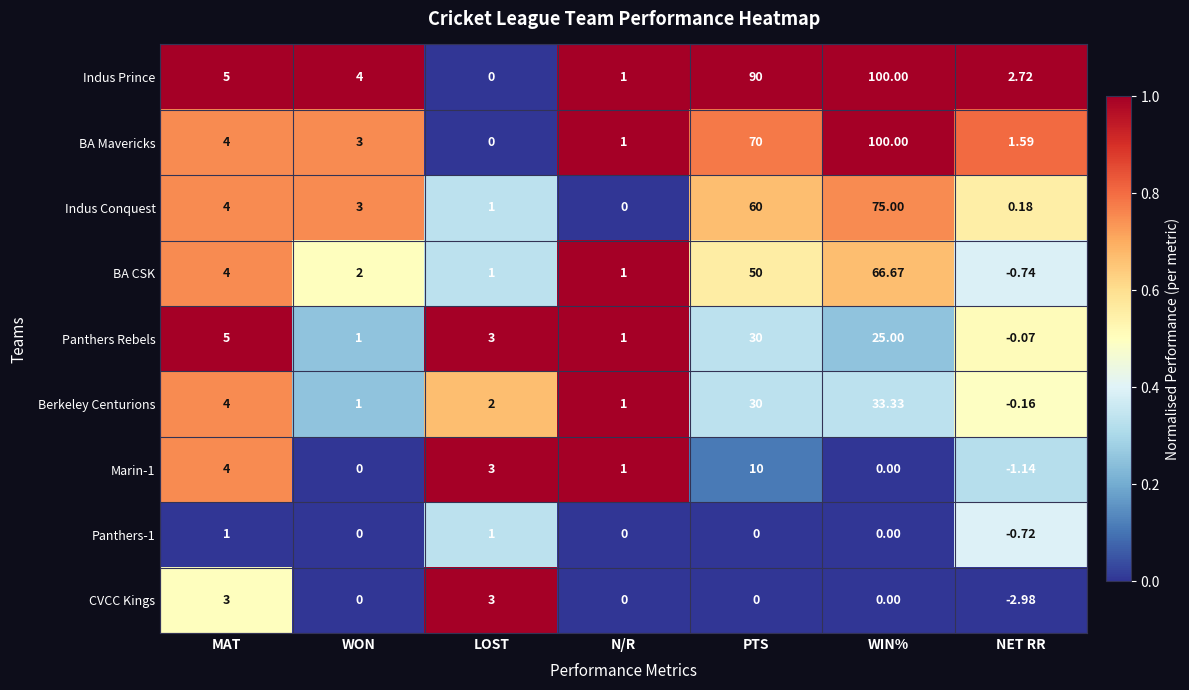

Which category has the lowest value in the BA Mavericks series?

LOST